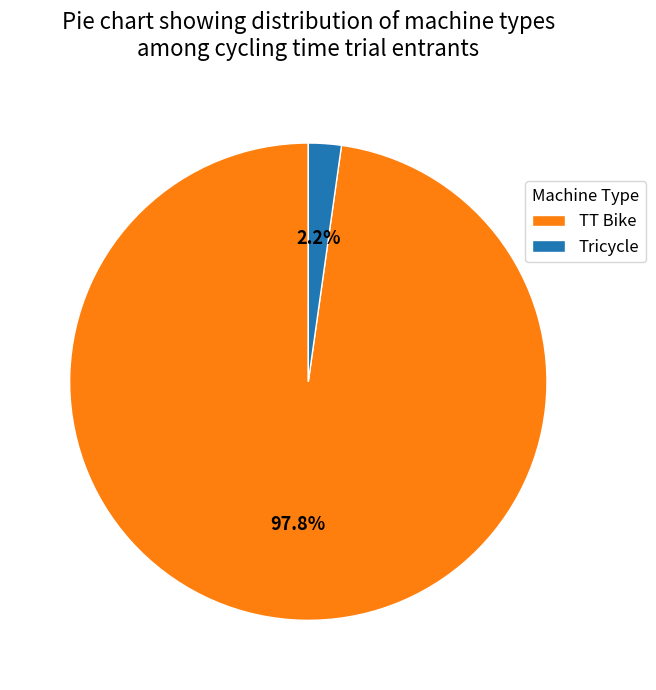

To the nearest percent, what is the combined percentage of Tricycle and TT Bike?

100%